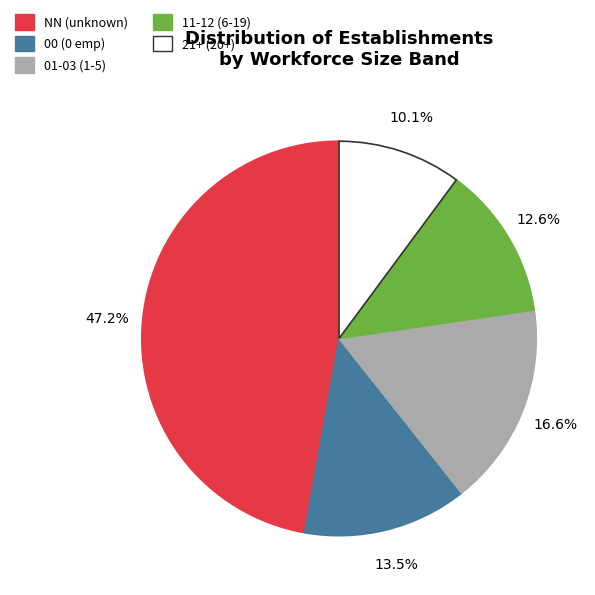

Which category has the smallest portion of the pie?

21+ (20+)